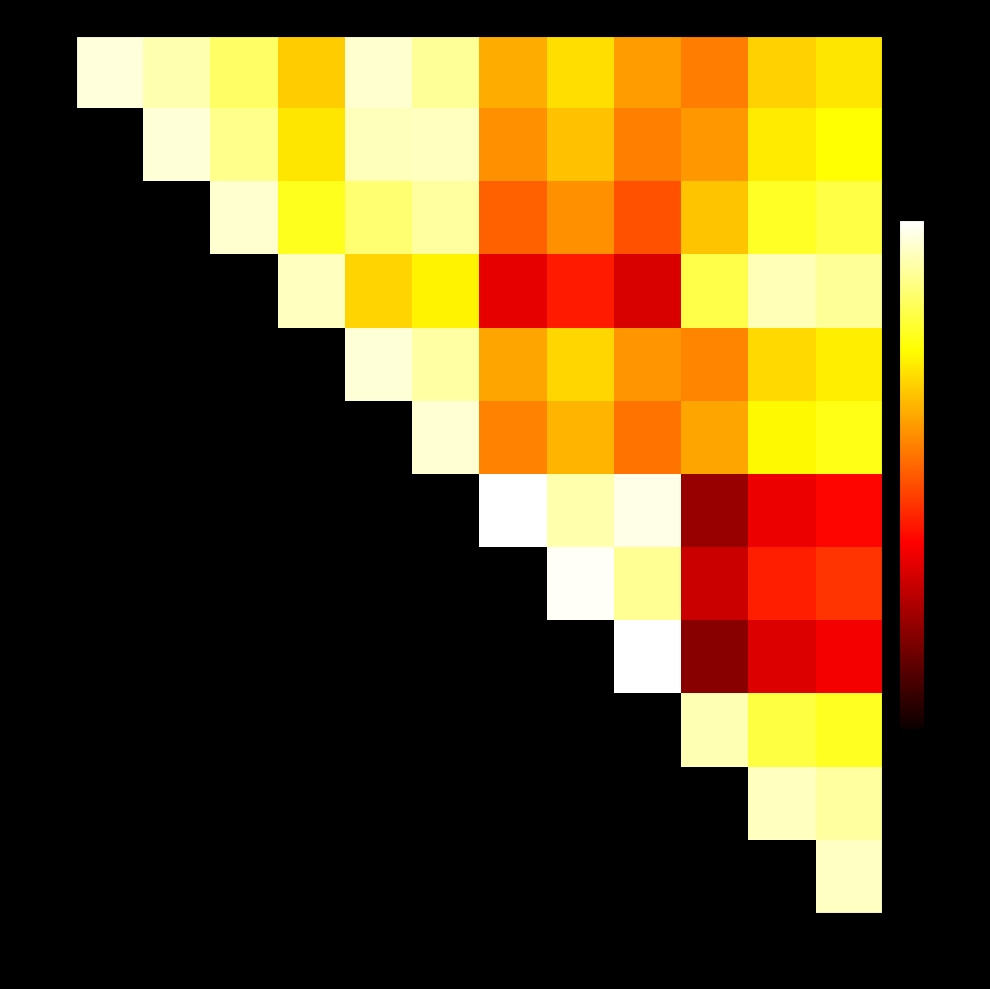

Reading left to right, transcribe all the data shown in this chart.

January: January=317.5	February=303.3	March=279.5	April=221.1	May=313.3	June=296.5	July=205.9	August=229.9	September=198.3	October=182.4	November=223.5	December=234.4
February: January=0.0	February=316.1	March=292.3	April=233.9	May=307.1	June=309.3	July=191.7	August=215.7	September=184.1	October=195.2	November=236.3	December=247.2
March: January=0.0	February=0.0	March=313.8	April=255.4	May=283.3	June=298.5	July=167.9	August=191.9	September=160.3	October=216.7	November=257.9	December=268.7
April: January=0.0	February=0.0	March=0.0	April=308.3	May=224.8	June=240.0	July=109.5	August=133.5	September=101.9	October=269.6	November=306.0	December=296.2
May: January=0.0	February=0.0	March=0.0	April=0.0	May=317.1	June=300.2	July=201.7	August=225.7	September=194.1	October=186.1	November=227.3	December=238.1
June: January=0.0	February=0.0	March=0.0	April=0.0	May=0.0	June=315.5	July=184.9	August=208.9	September=177.3	October=201.3	November=242.5	December=253.3
July: January=0.0	February=0.0	March=0.0	April=0.0	May=0.0	June=0.0	July=329.2	August=302.7	September=321.6	October=70.8	November=112.0	December=122.8
August: January=0.0	February=0.0	March=0.0	April=0.0	May=0.0	June=0.0	July=0.0	August=326.7	September=295.0	October=94.8	November=136.0	December=146.8
September: January=0.0	February=0.0	March=0.0	April=0.0	May=0.0	June=0.0	July=0.0	August=0.0	September=330.0	October=63.2	November=104.3	December=115.2
October: January=0.0	February=0.0	March=0.0	April=0.0	May=0.0	June=0.0	July=0.0	August=0.0	September=0.0	October=304.6	November=267.3	December=257.5
November: January=0.0	February=0.0	March=0.0	April=0.0	May=0.0	June=0.0	July=0.0	August=0.0	September=0.0	October=0.0	November=308.5	December=298.7
December: January=0.0	February=0.0	March=0.0	April=0.0	May=0.0	June=0.0	July=0.0	August=0.0	September=0.0	October=0.0	November=0.0	December=309.5